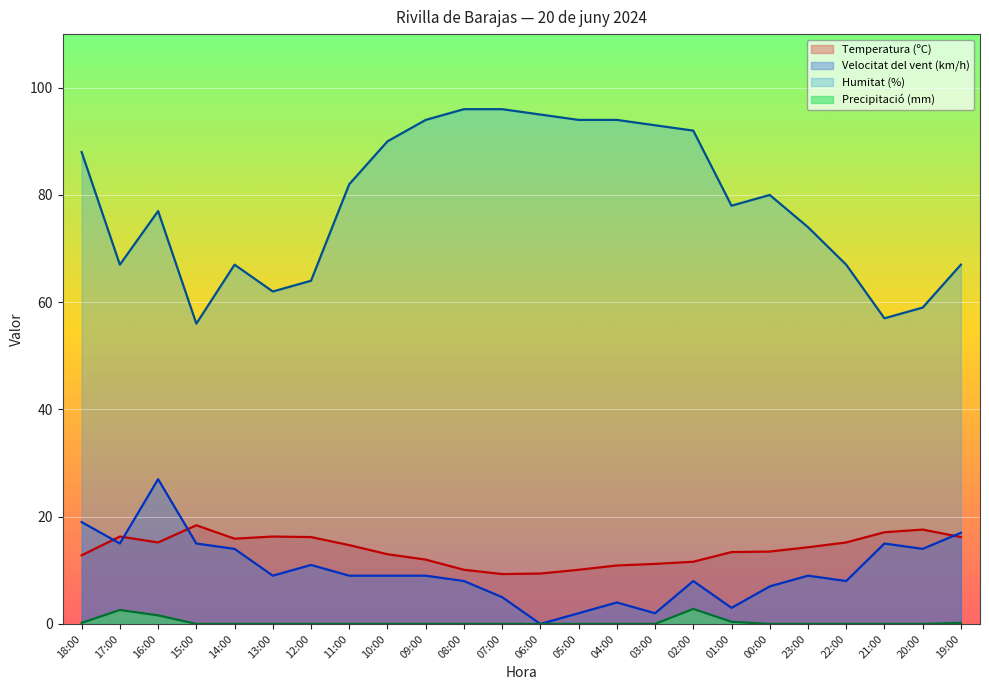

True or false: Velocitat del vent (km/h) has more than 1 interior local peaks.

True